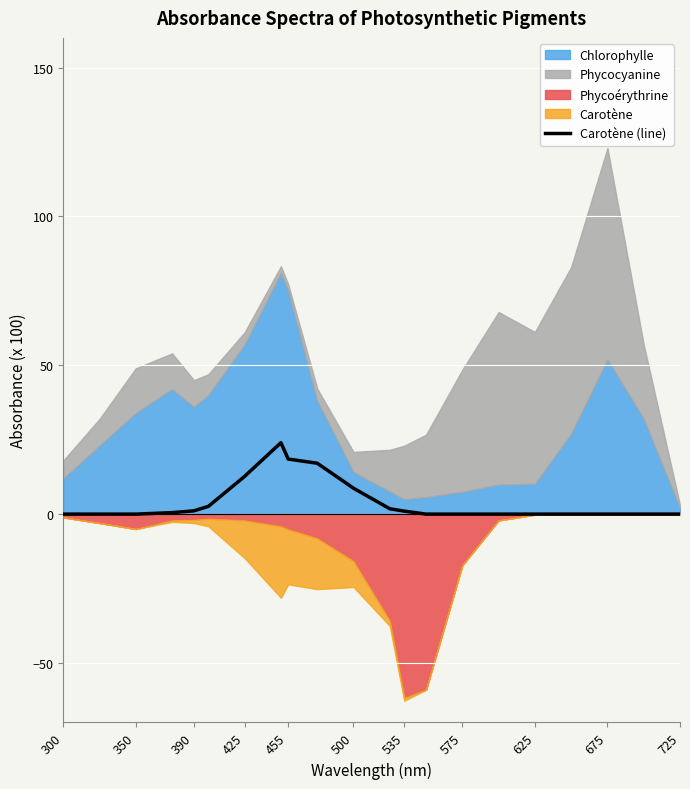

The Carotène (line) series shows 8.5 at 300. True or false?

False